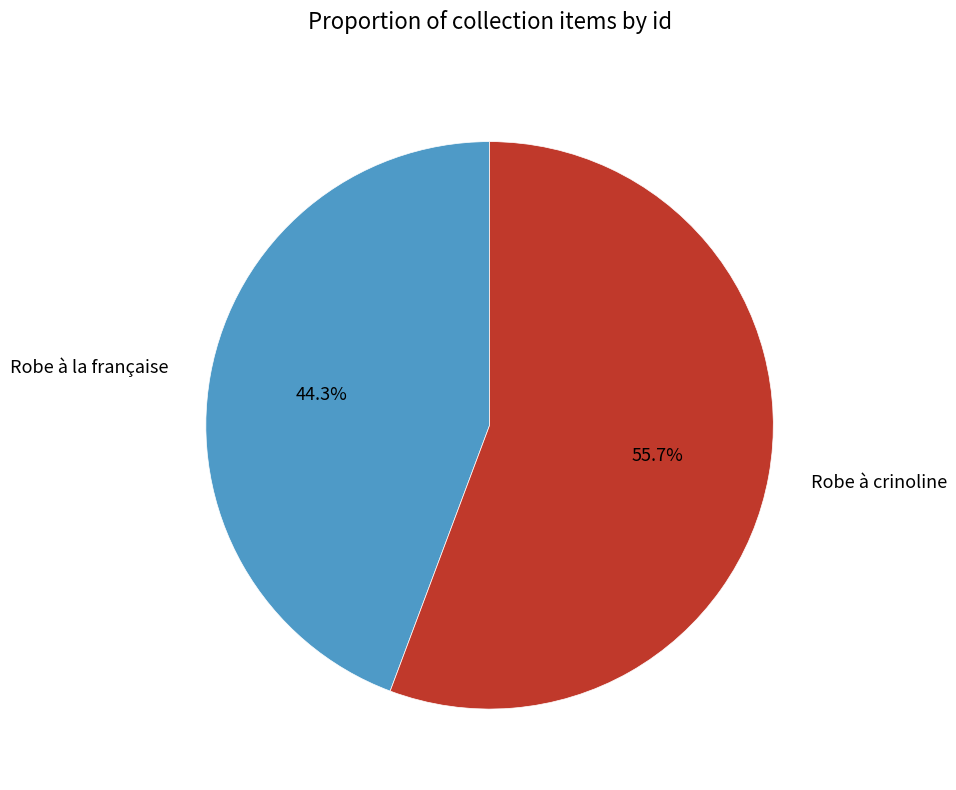

To the nearest percent, what is the average slice percentage?

50%